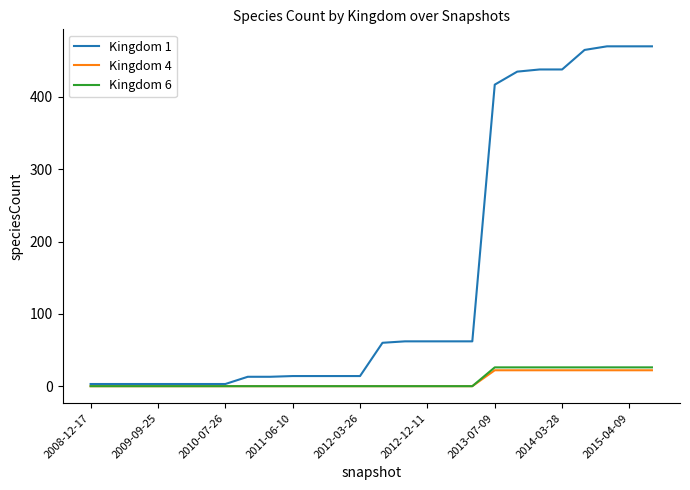

What is the greatest value displayed?

470